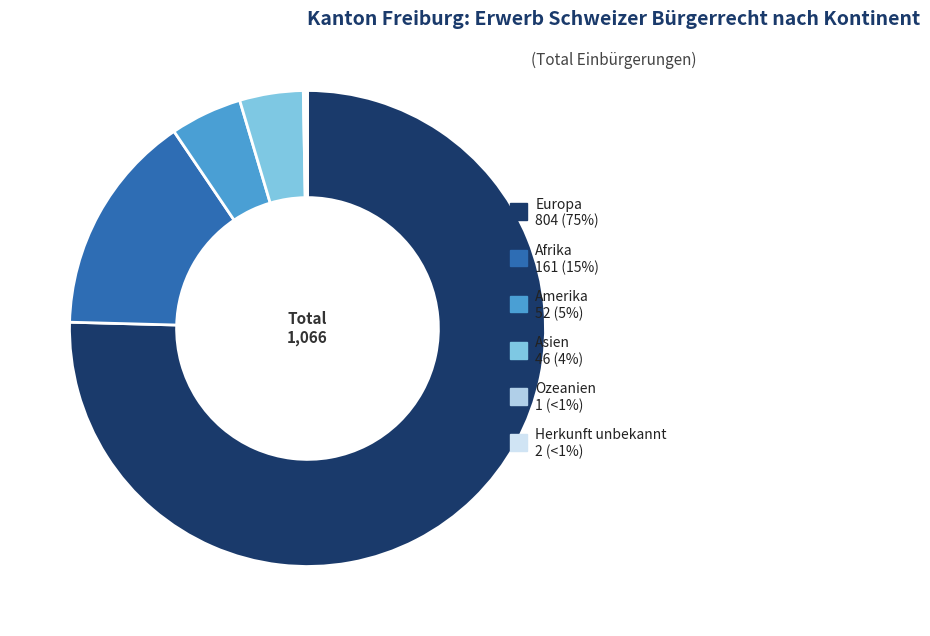

What is the largest slice in the pie chart?

Europa